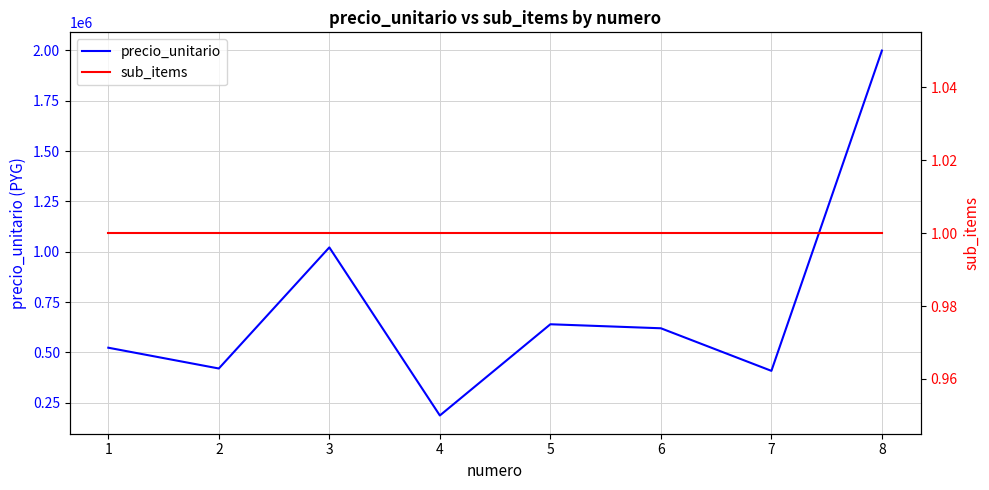

What are all the series names shown in the legend?

precio_unitario, sub_items